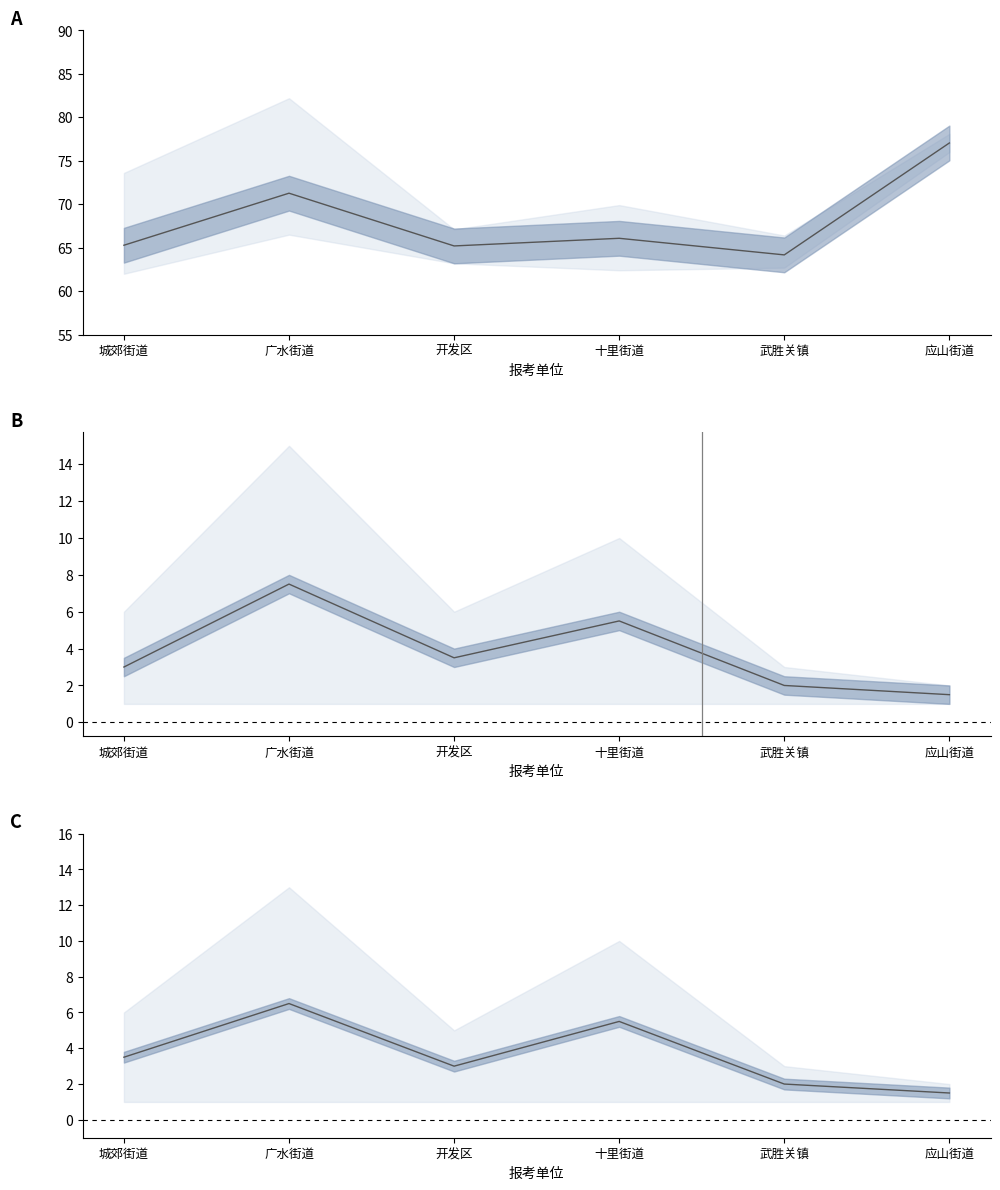

How many interior local valleys does the 排名均值 series have?

1